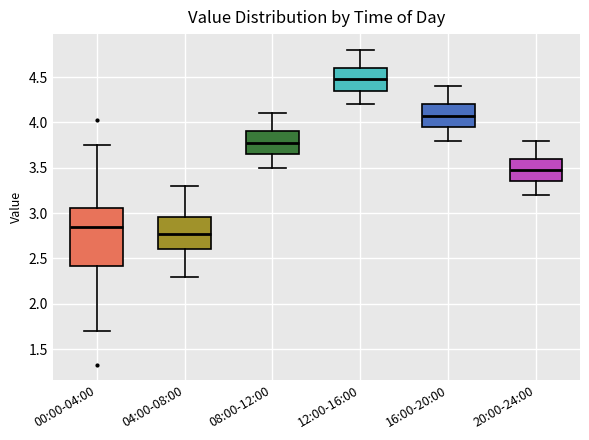

Where does the median line of the box for 04:00-08:00 sit on the y-axis? The values are not printed on the chart, so give them approximately, as read against the axis.

2.80